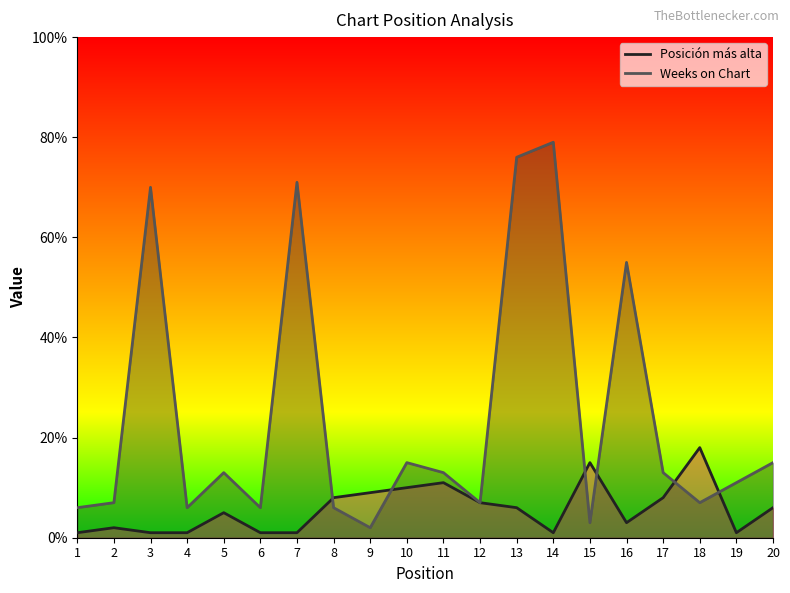

How many interior local valleys does the Weeks on Chart series have?

6